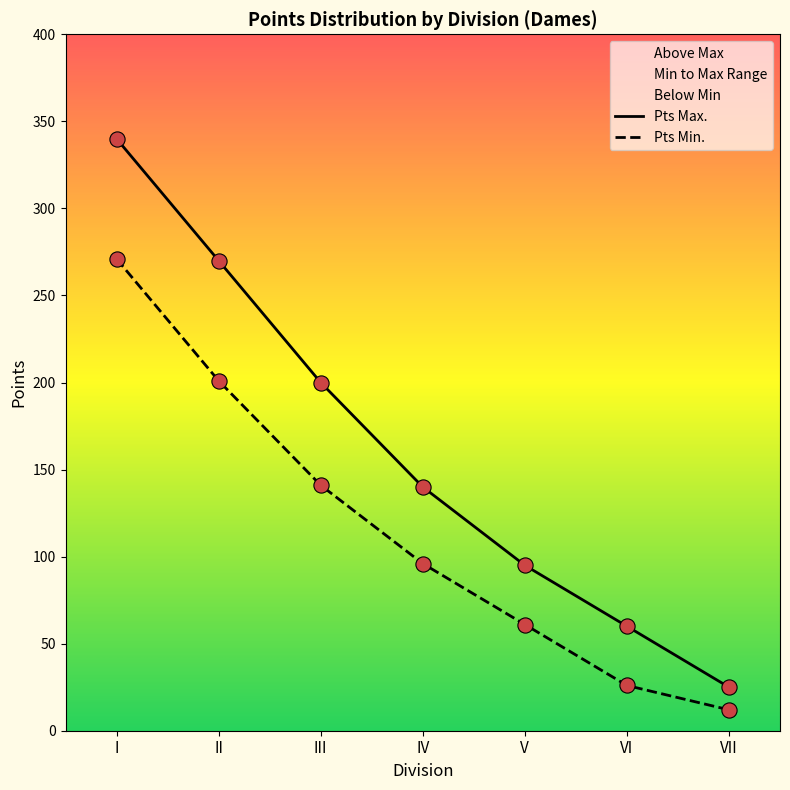

Is the value of Pts Min. at V greater than the value of Pts Max. at I?

No